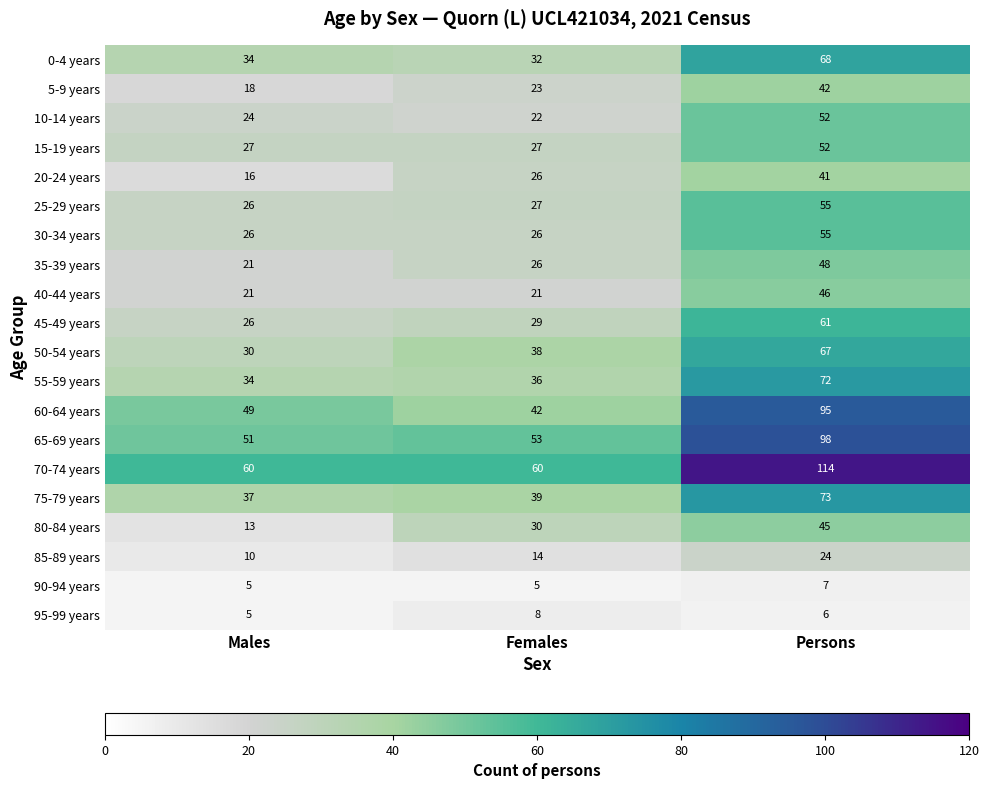

What value does the 20-24 years series have at Males?

16